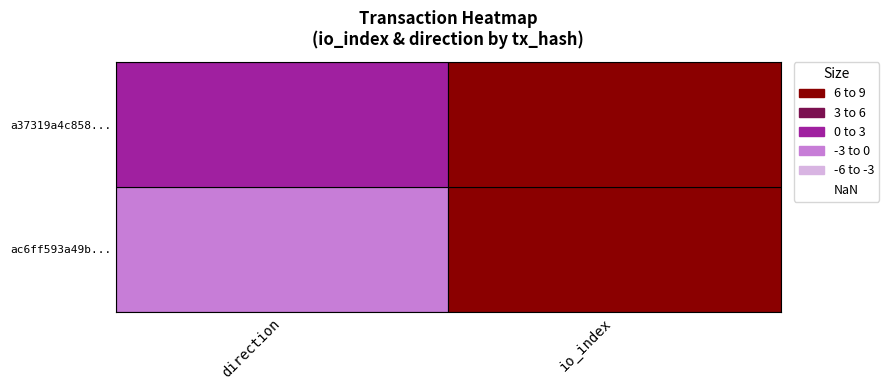

What is the maximum value for a37319a4c858bbb8894607625d5e3f8ad5982ec?

12